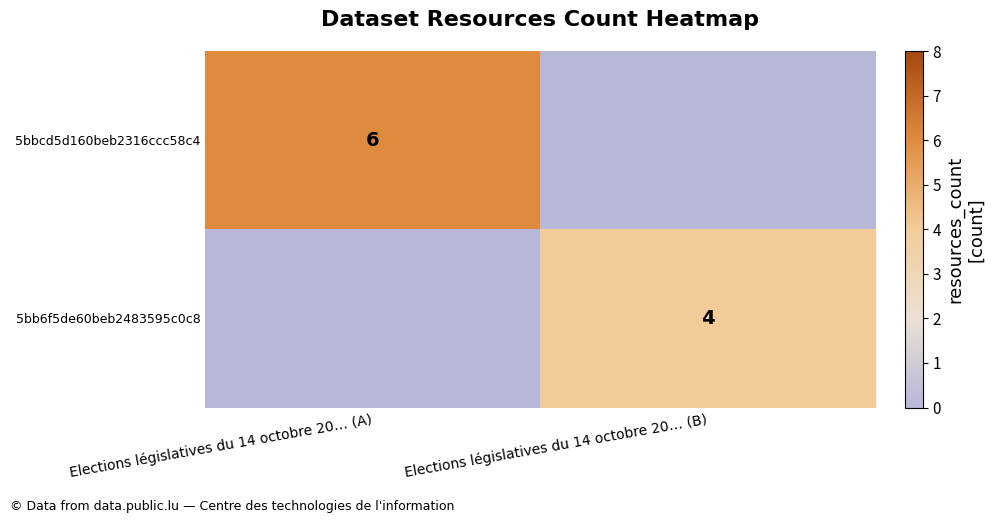

The value of 5bbcd5d160beb2316ccc58c4 at Elections législatives du 14 octobre 20… (A) is 6. True or false?

True